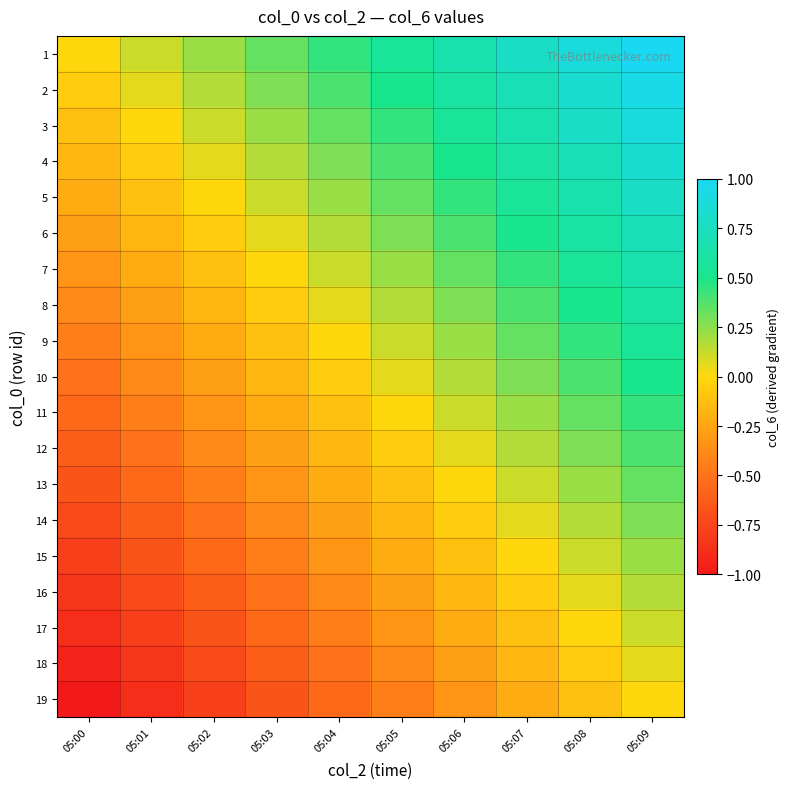

What is the total value across all series at 05:08?

7.4